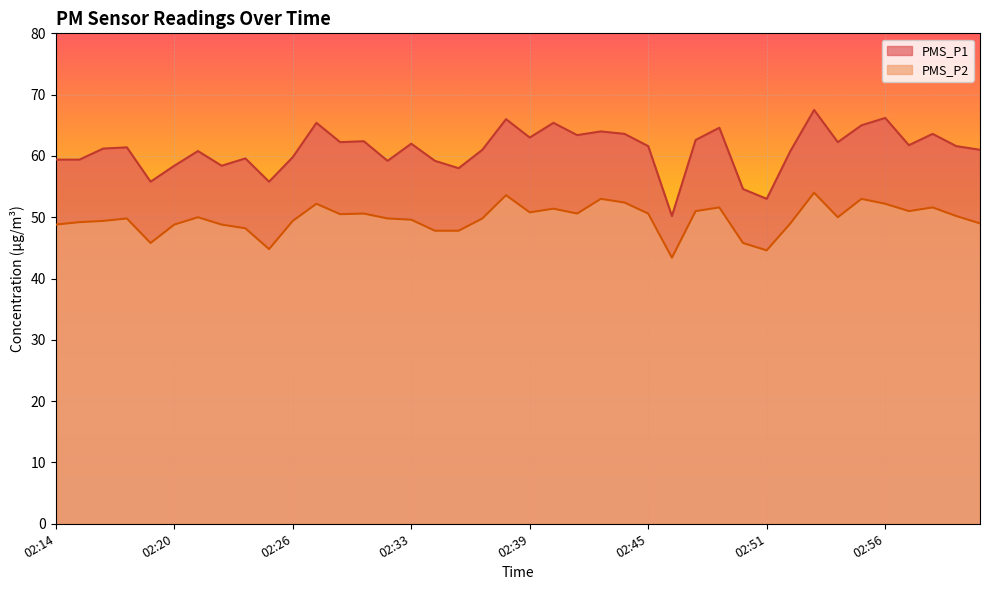

True or false: PMS_P1 has more than 0 interior local peaks.

True